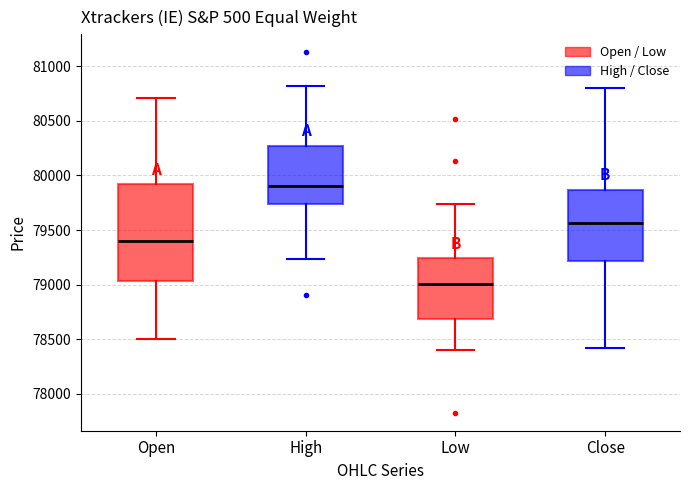

Reading left to right, read every box against the y-axis: the position of its median line, the range the box covers, and the ends of its whiskers. The values are not printed on the chart, so give them approximately, as read against the axis.

Open: median 79400, box 79050 to 79900, whiskers 78500 to 80700
High: median 79900, box 79750 to 80250, whiskers 79250 to 80800
Low: median 79000, box 78700 to 79250, whiskers 78400 to 79750
Close: median 79550, box 79200 to 79850, whiskers 78400 to 80800